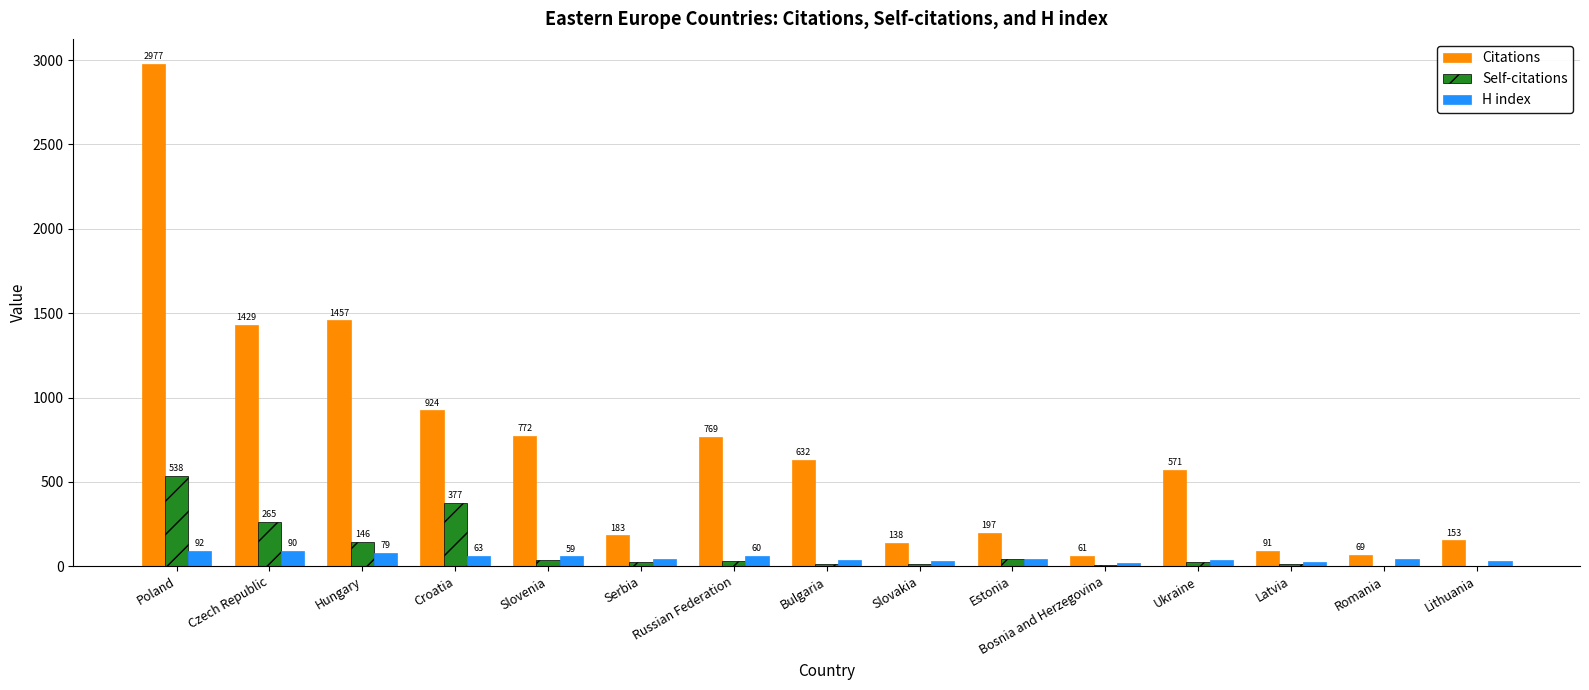

How many series are shown in this chart?

3